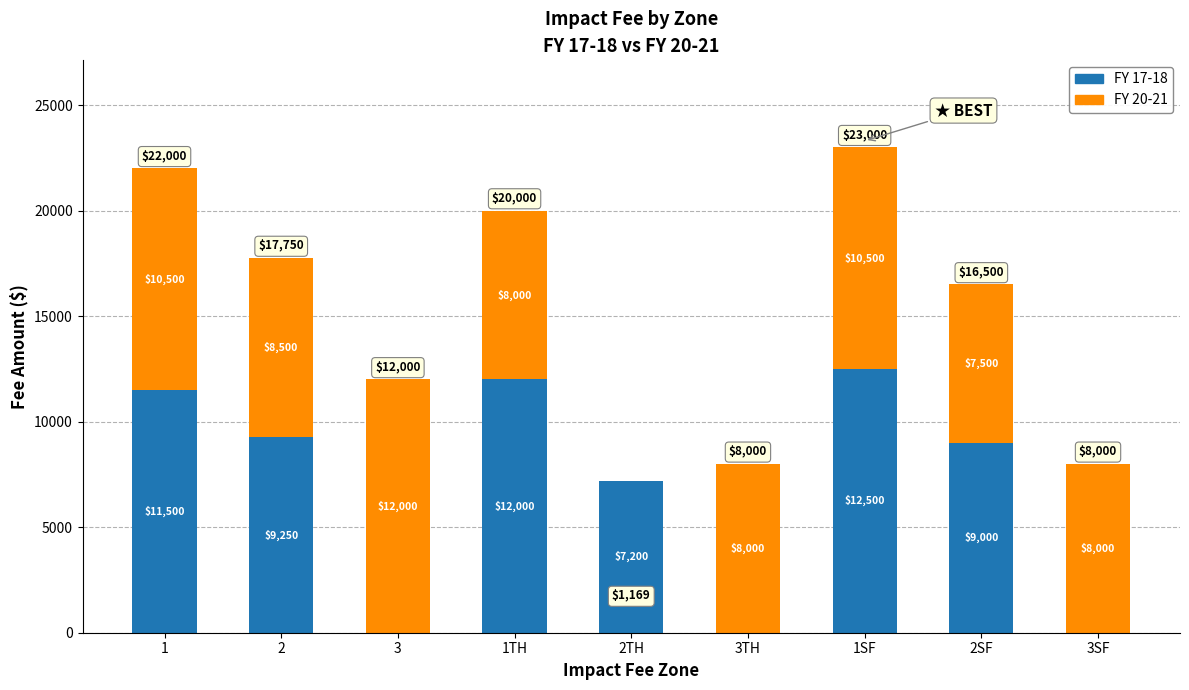

What is the sum of all FY 17-18 values?

61450